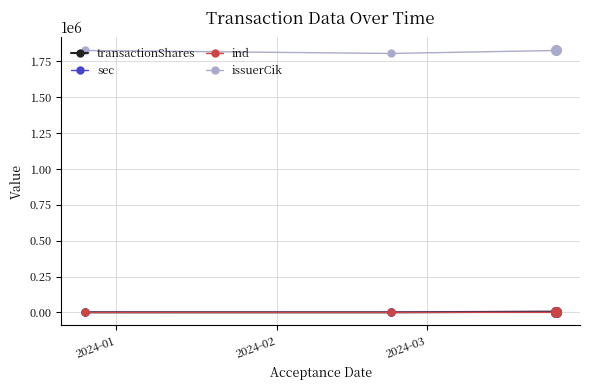

At how many categories does at least one series exceed 111581?

3